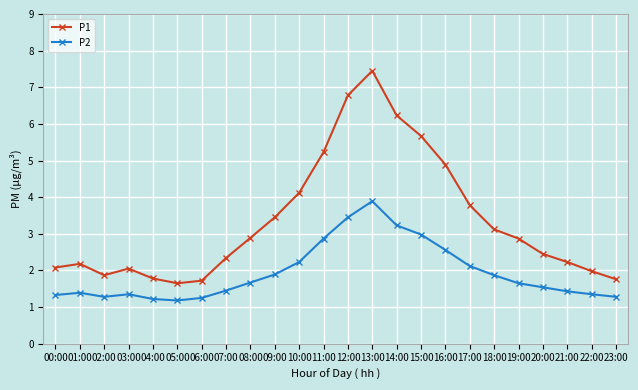

What is the label of the 3rd point from the right?

21:00